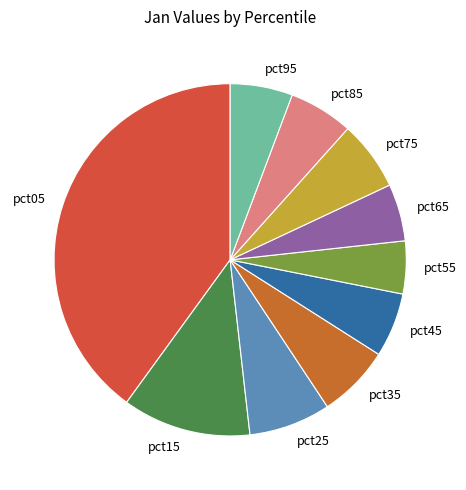

Which has a higher value, pct15 or pct85?

pct15